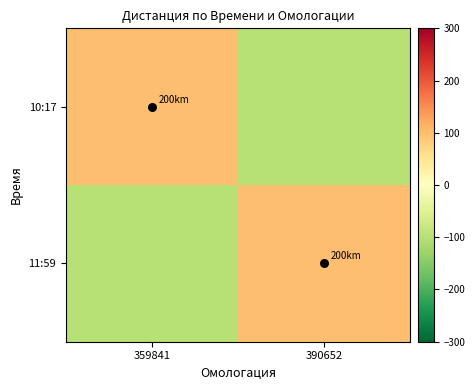

At which category is the sum across all series the highest?

359841